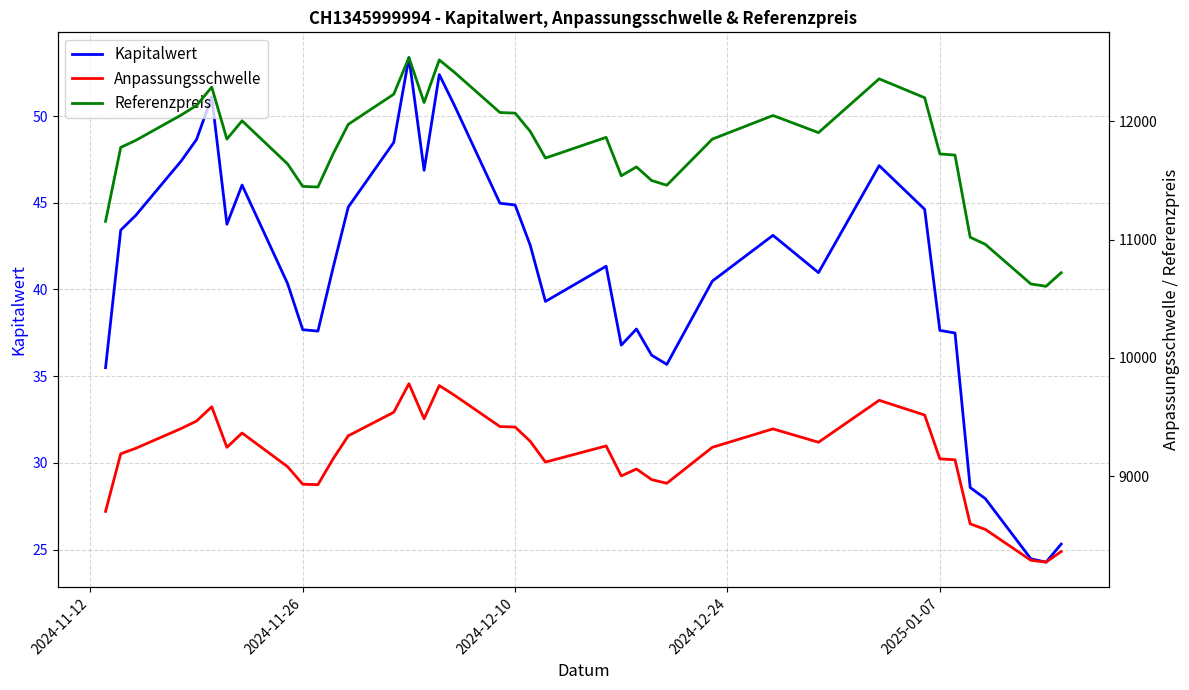

How many values in the Referenzpreis series are below 11850?

19